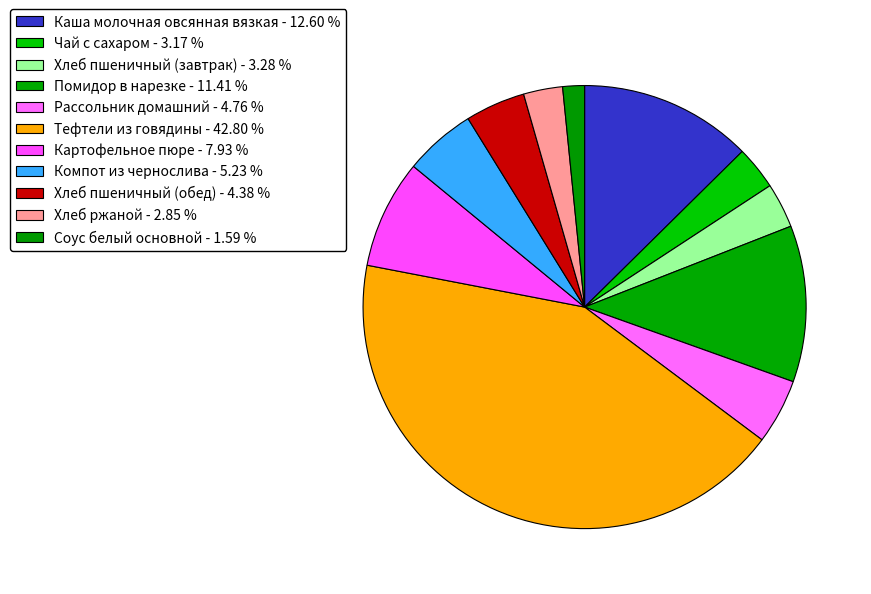

How many segments does this pie chart have?

11